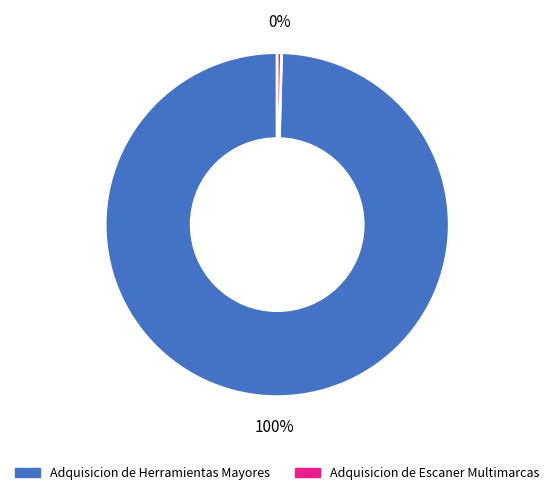

To the nearest percent, what is the average slice percentage?

50%